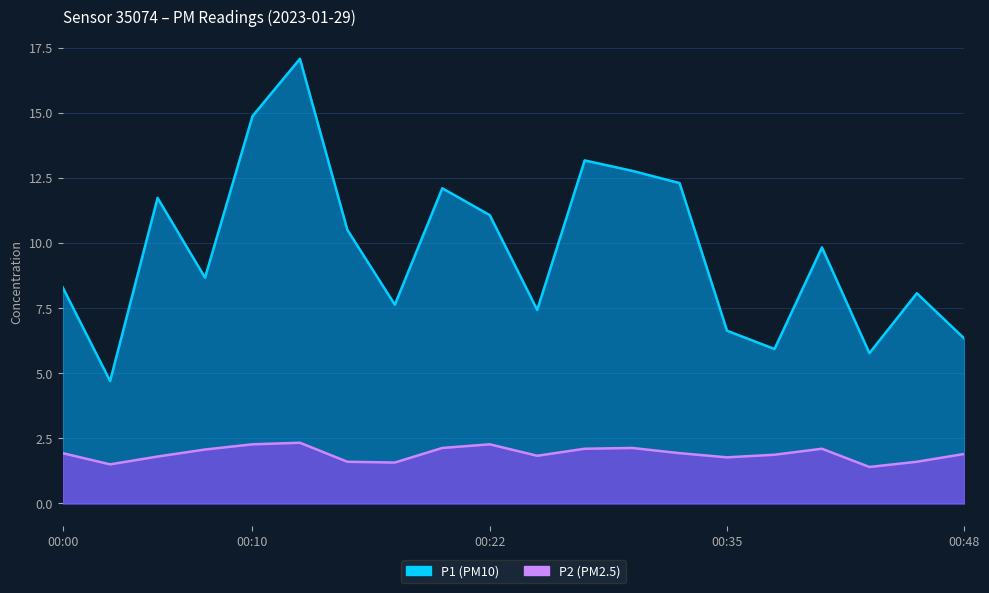

Reading left to right, transcribe all the data shown in this chart.

P1: 00:00=8.3	00:02=4.7	00:05=11.7	00:07=8.7	00:10=14.9	00:12=17.1	00:15=10.5	00:17=7.6	00:19=12.1	00:22=11.1	00:24=7.4	00:27=13.2	00:29=12.8	00:32=12.3	00:35=6.6	00:37=5.9	00:40=9.8	00:42=5.8	00:45=8.1	00:48=6.3
P2: 00:00=1.9	00:02=1.5	00:05=1.8	00:07=2.1	00:10=2.3	00:12=2.3	00:15=1.6	00:17=1.6	00:19=2.1	00:22=2.3	00:24=1.8	00:27=2.1	00:29=2.1	00:32=1.9	00:35=1.8	00:37=1.9	00:40=2.1	00:42=1.4	00:45=1.6	00:48=1.9